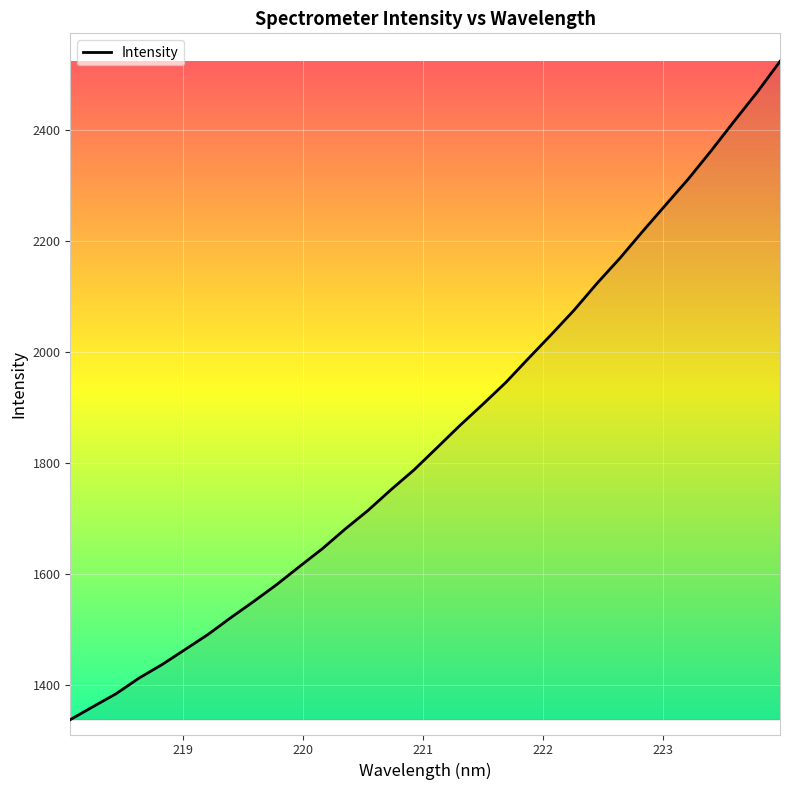

What is the difference between the maximum and minimum values?

1185.6